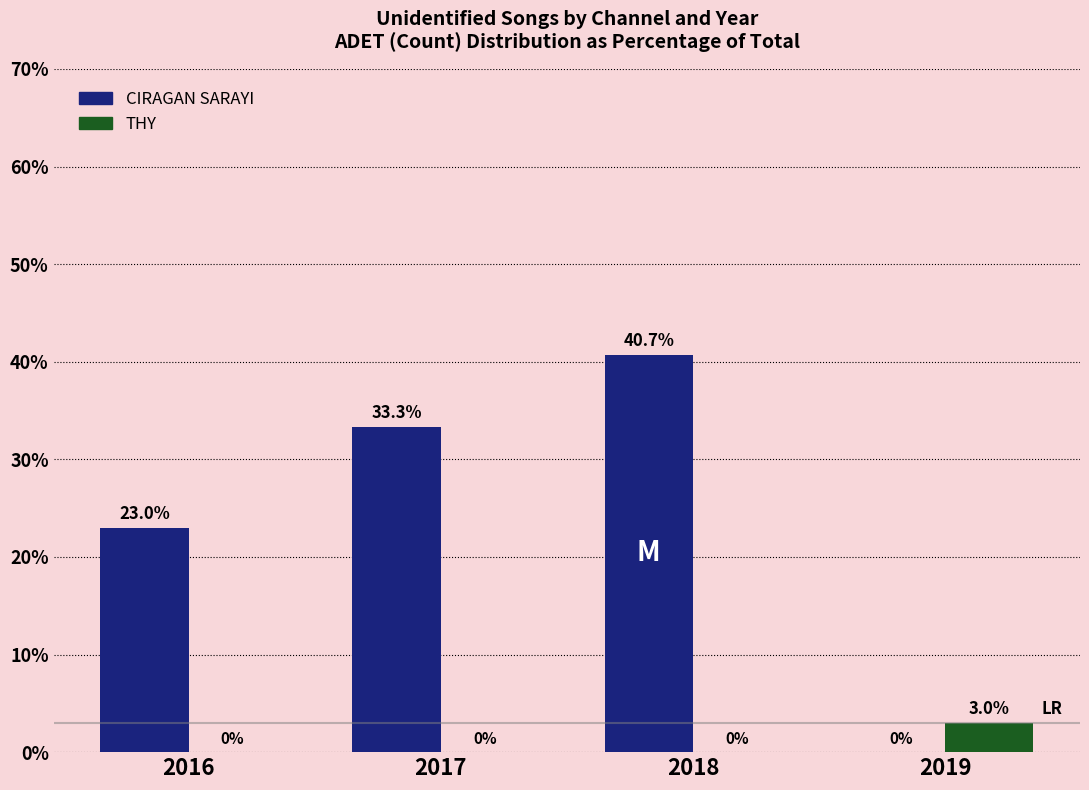

At which category is the sum across all series the highest?

2018